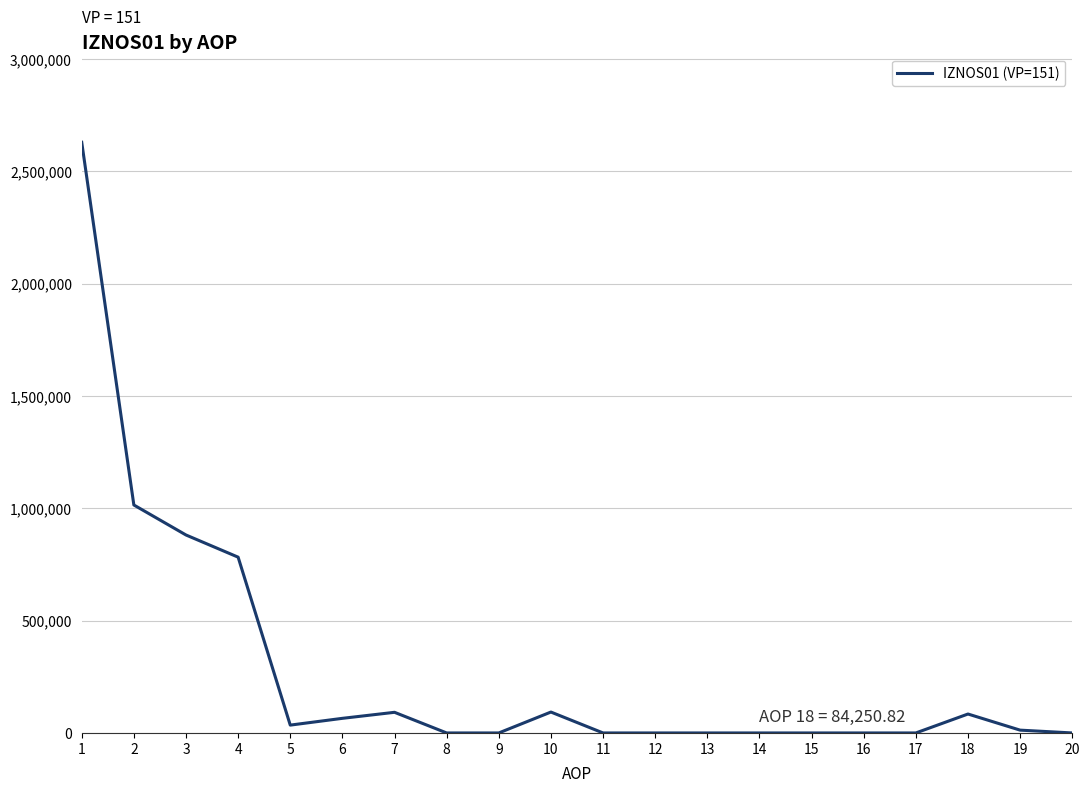

Is it true that the value at 18 is 84250.8?

True